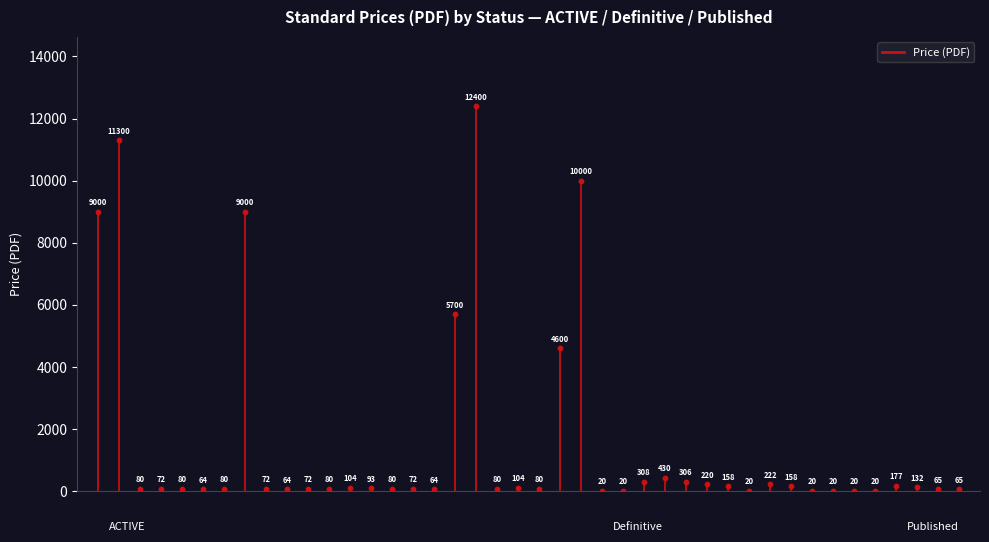

What Y value in the scatter plot is closest to 6210?

5700.0